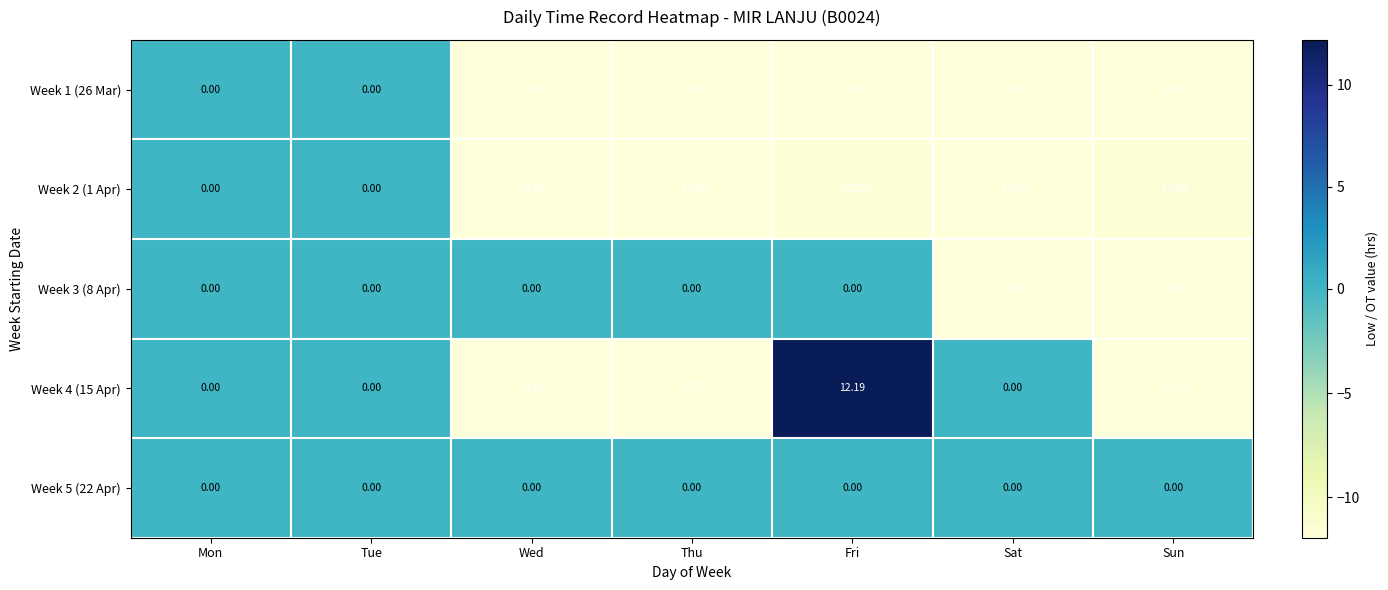

At which category does the chart reach its minimum across all series?

Wed